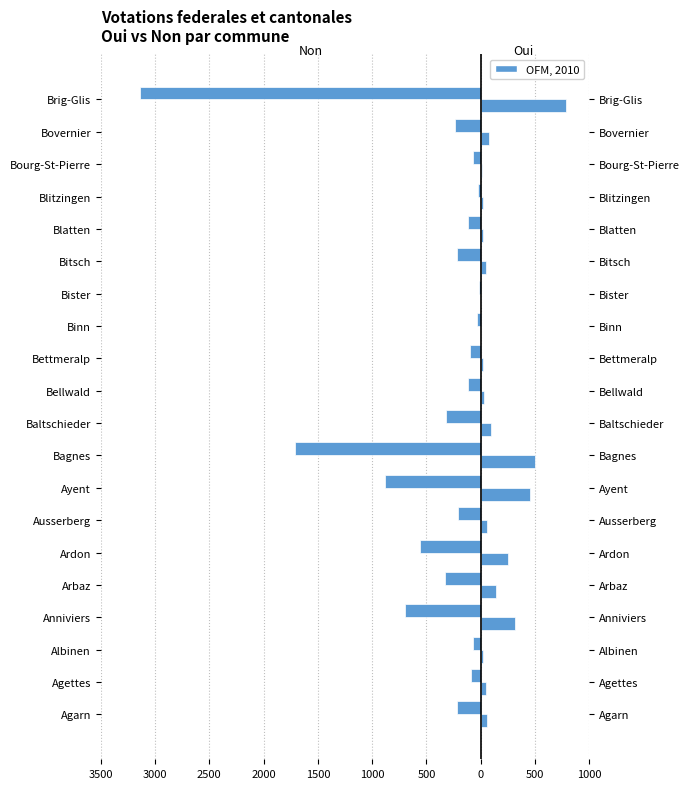

List the series in order of their overall mean, lowest first.

Non, Oui